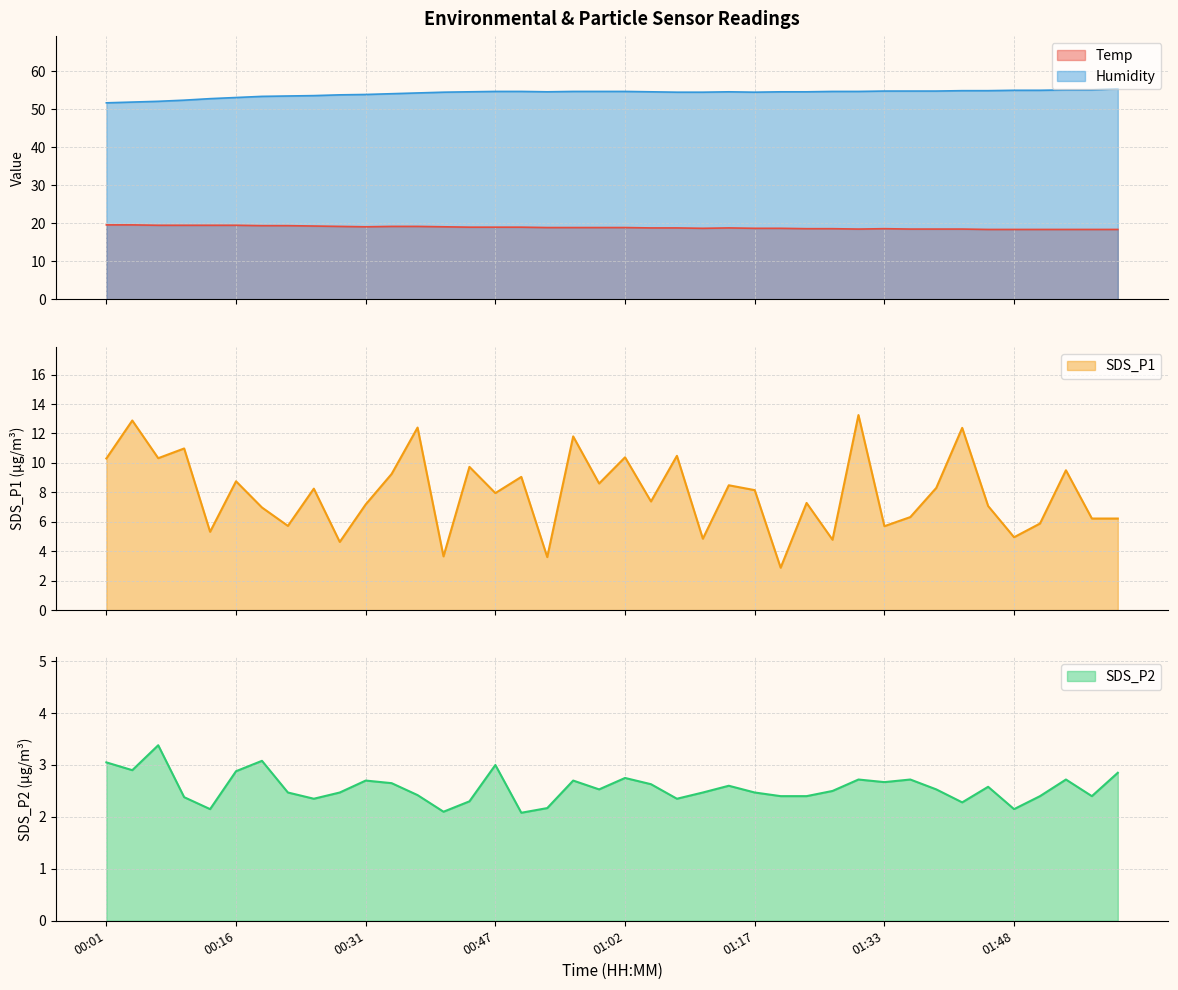

What position from the right is 00:37?

28